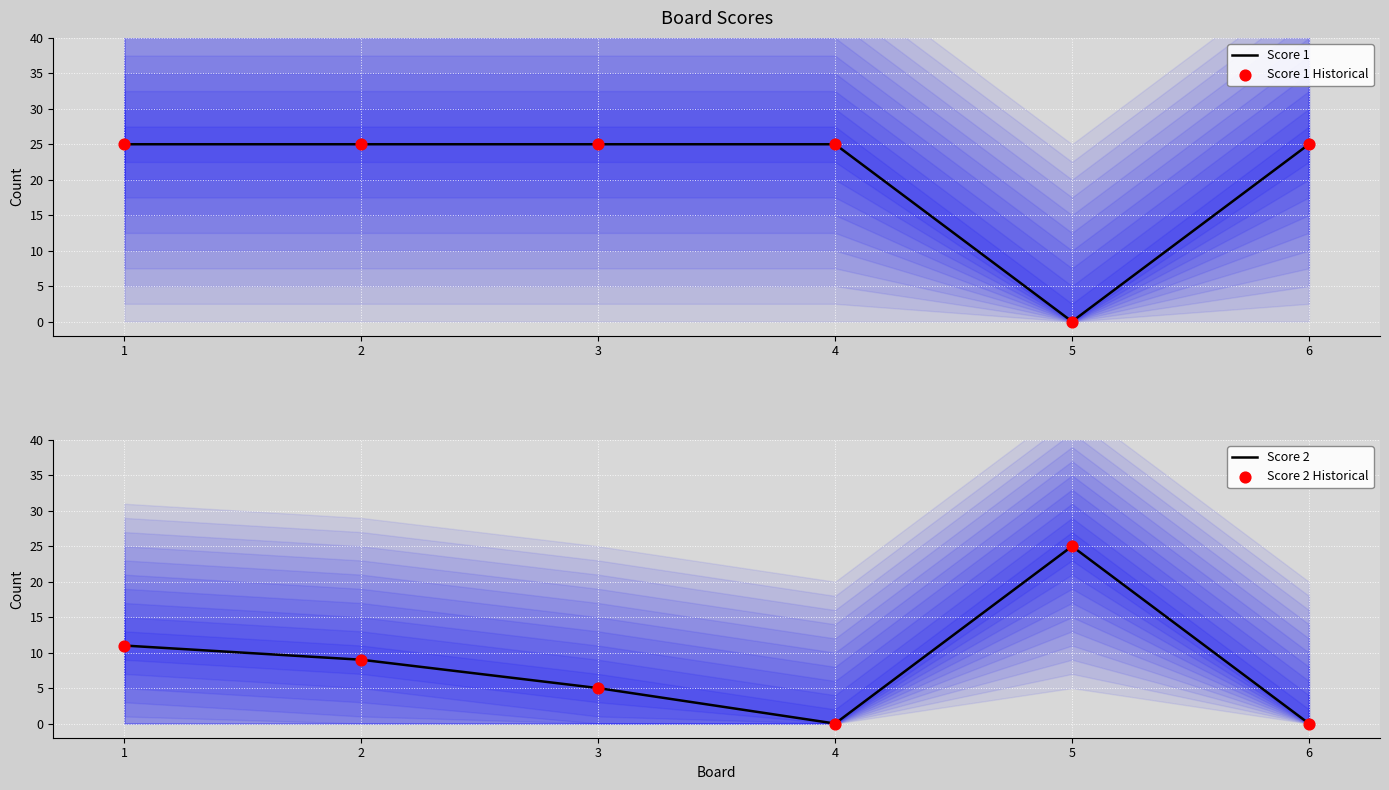

Which series has the largest total across all categories?

Score 1